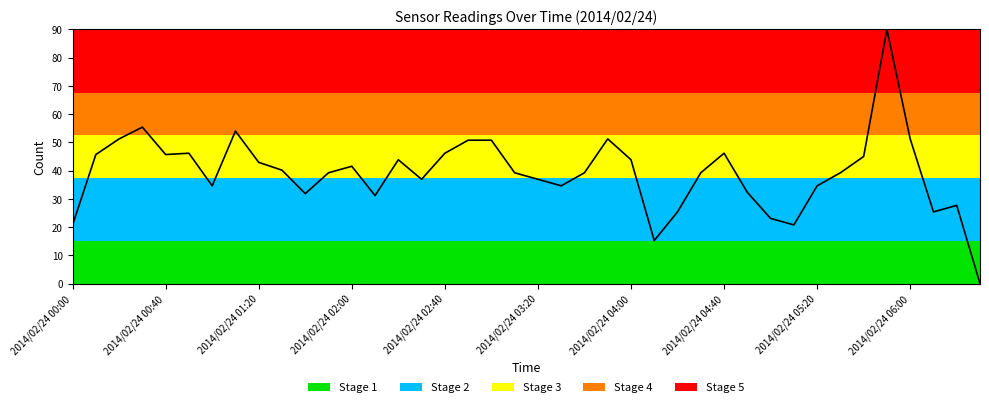

What is the maximum value shown in the chart?

90.0